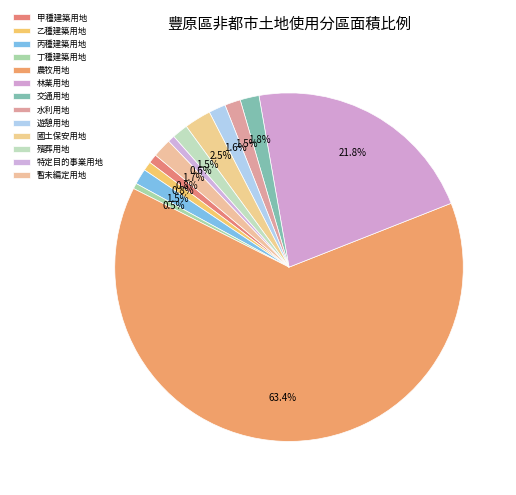

How many slices are in this pie chart?

13